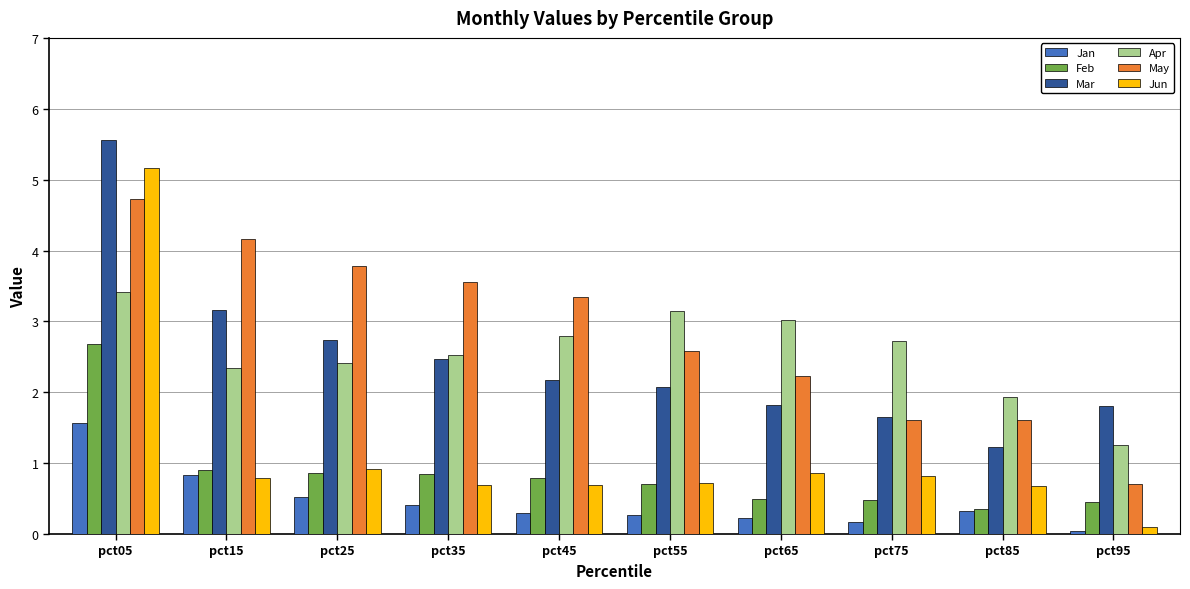

Is it true that Feb equals 0.4 at pct85?

True